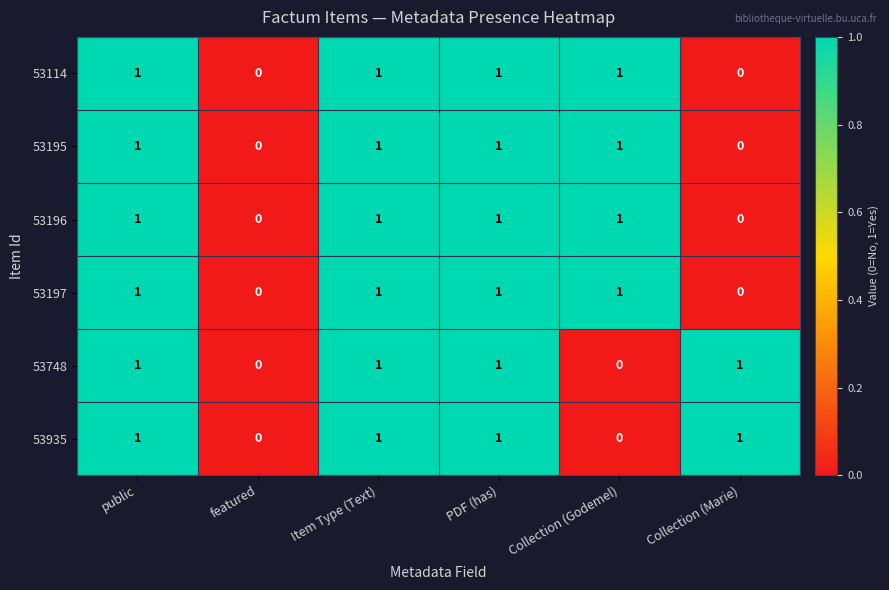

True or false: 53196 has a value of 1 at Collection (Marie).

False